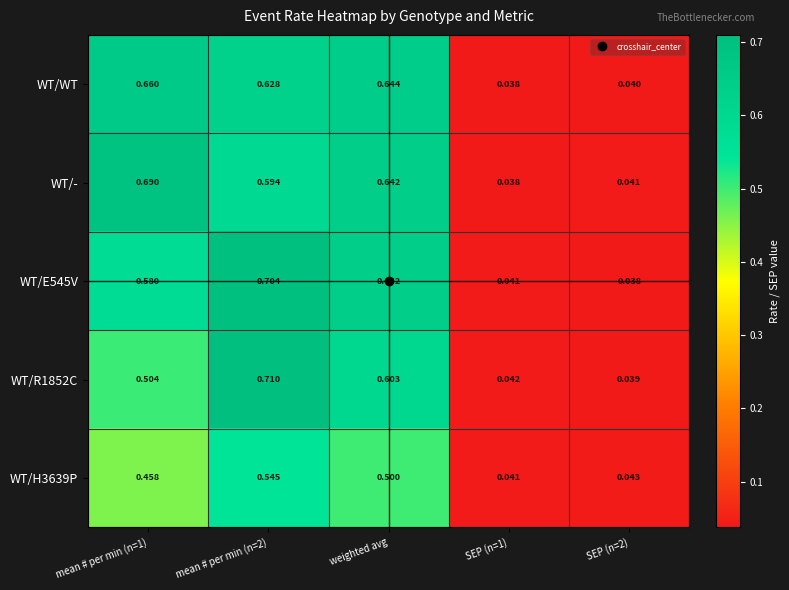

Is the value of WT/- at SEP (n=2) greater than the value of WT/H3639P at mean # per min (n=2)?

No